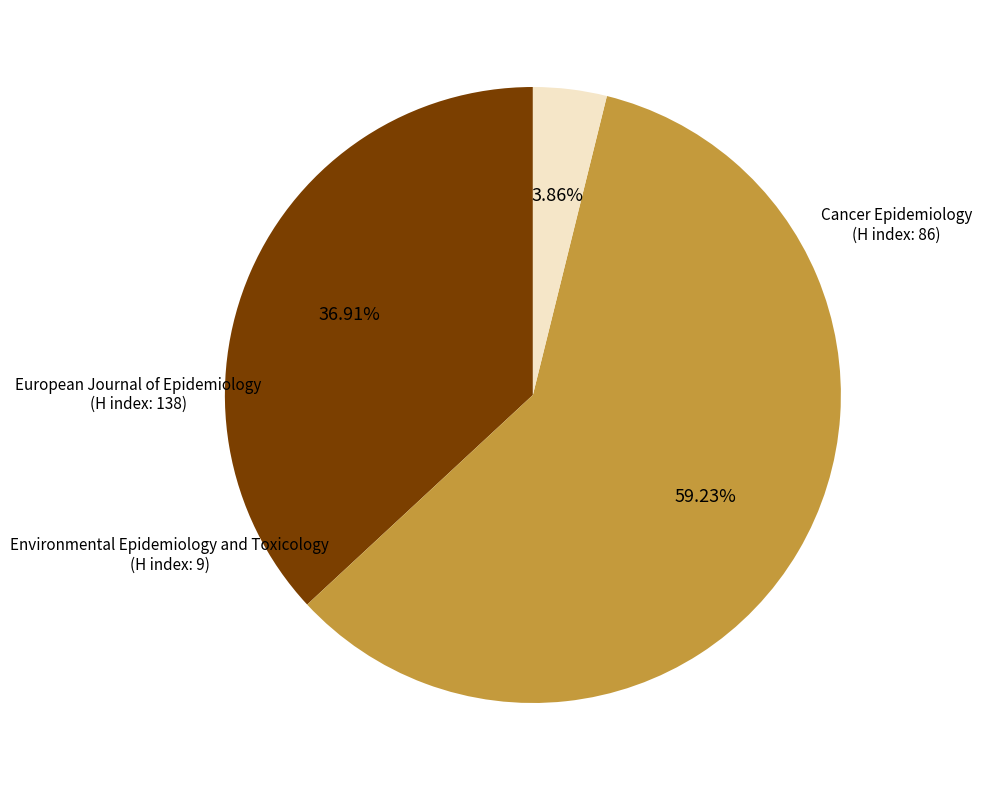

What is the largest slice in the pie chart?

European Journal of Epidemiology
(H index: 138)